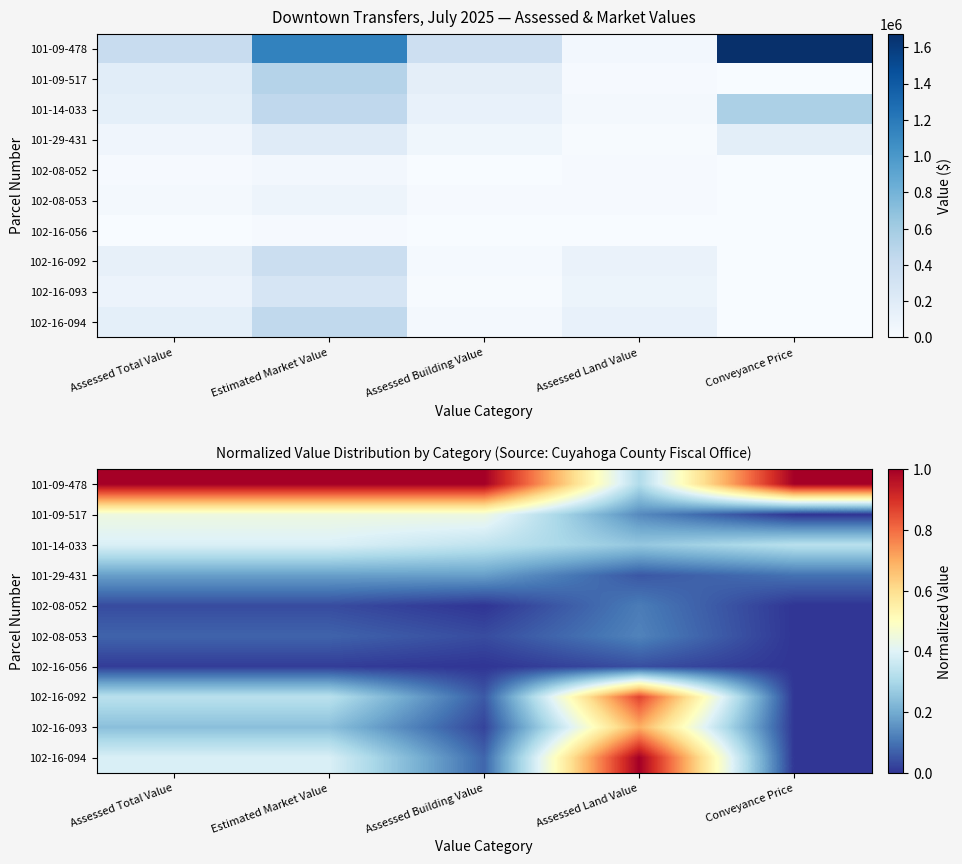

The value of 102-16-093 at Assessed Building Value is 0.0. True or false?

True